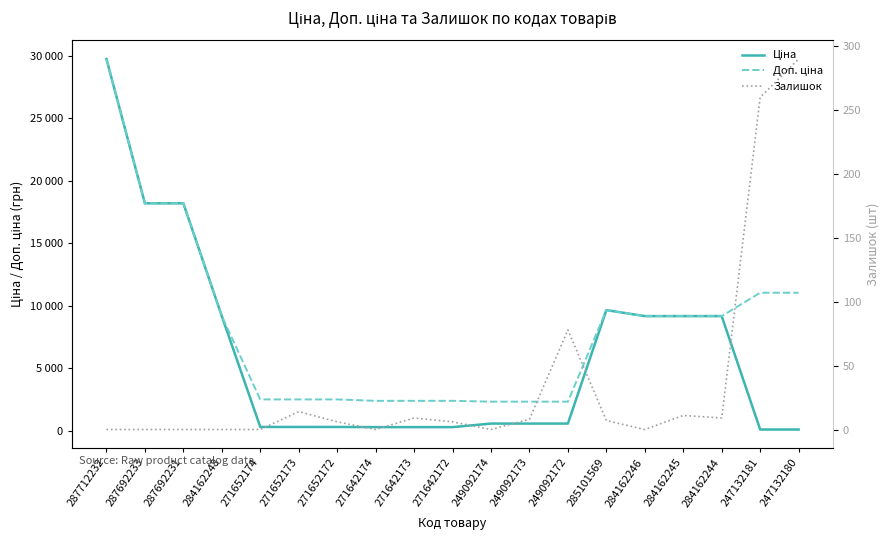

The Залишок series shows 3.6 at 271652173. True or false?

False